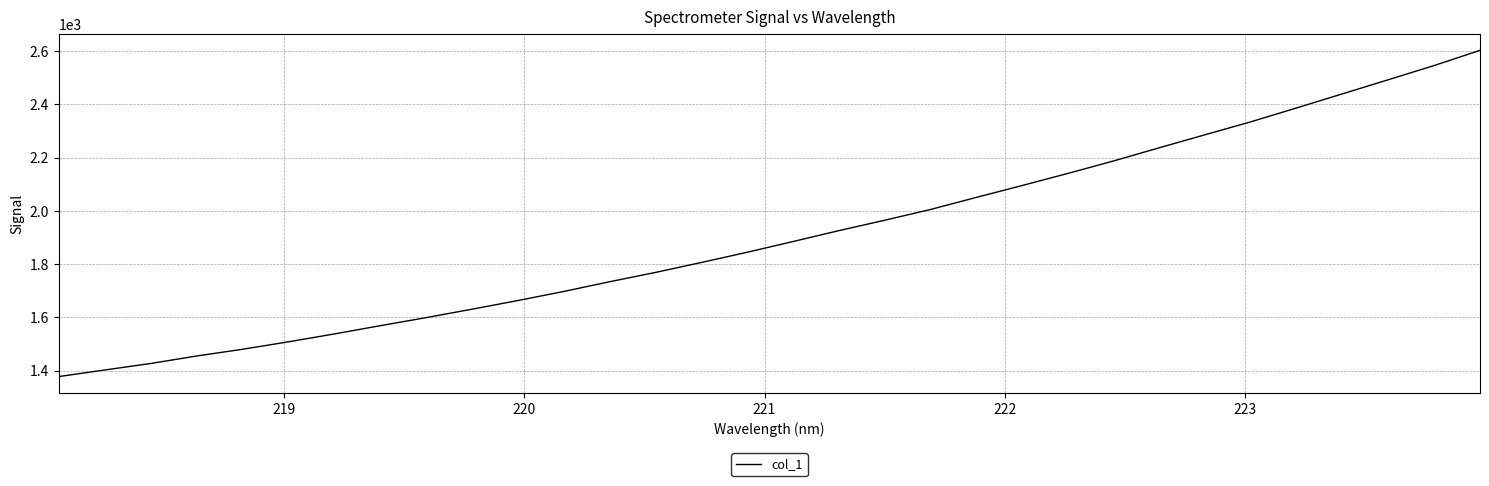

What is the greatest value displayed?

2602.9